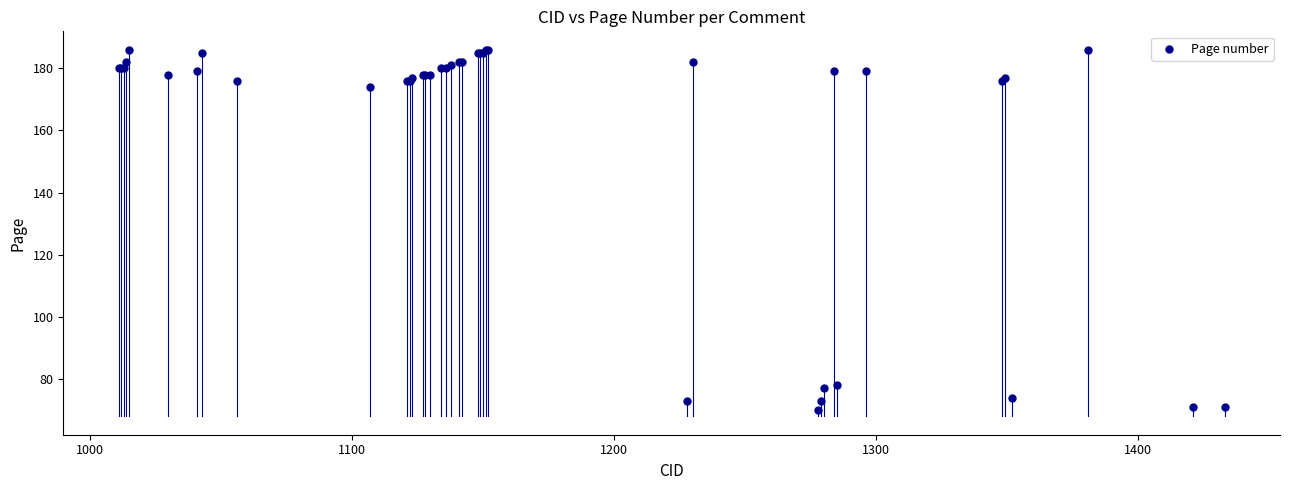

What Y value in the scatter plot is closest to 128?

174